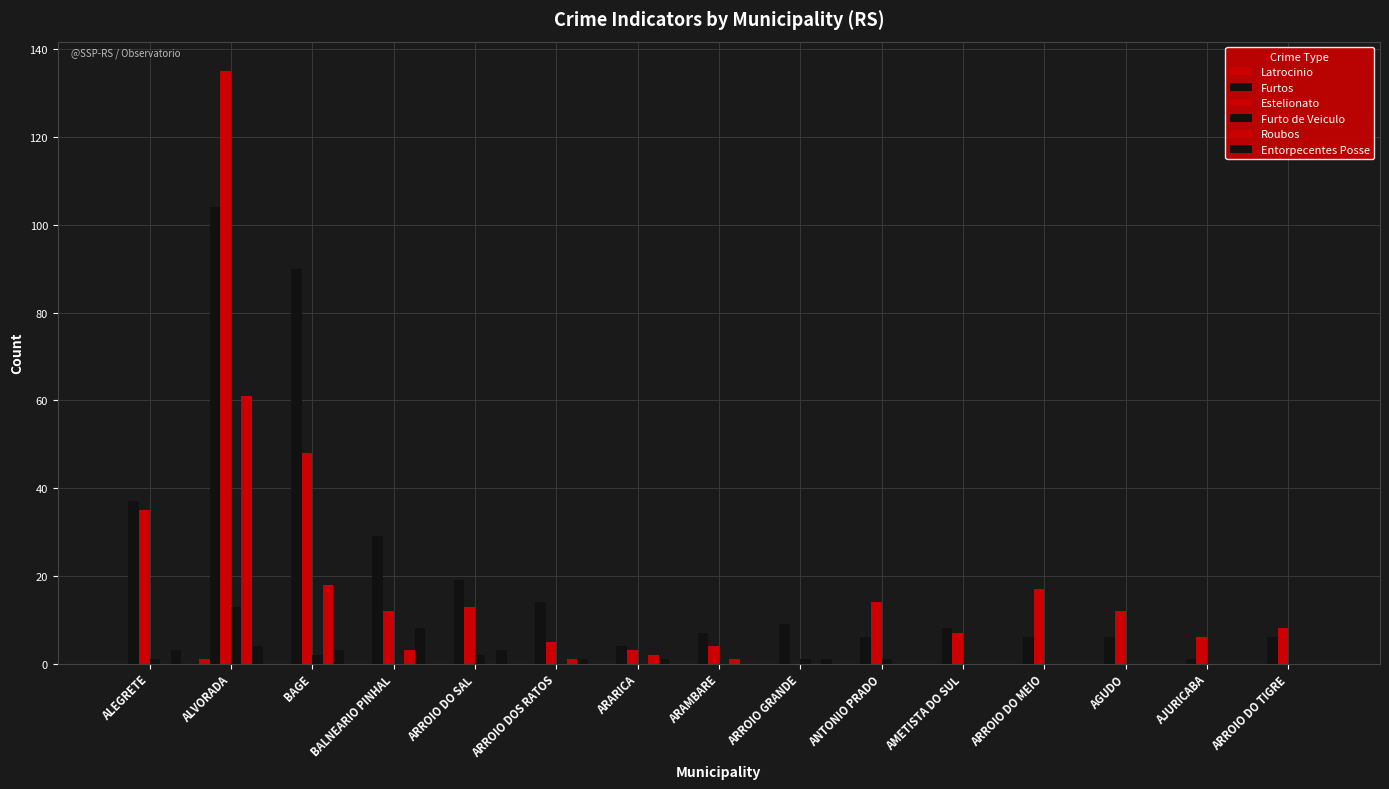

What is the highest value of the Latrocinio series?

1